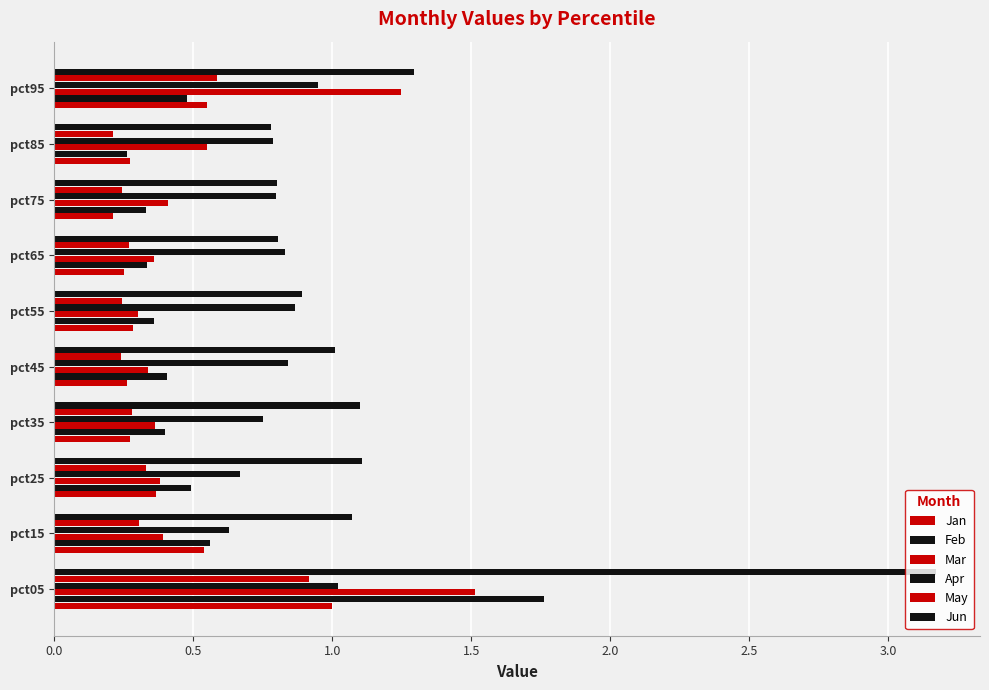

How many data points does each series have?

10